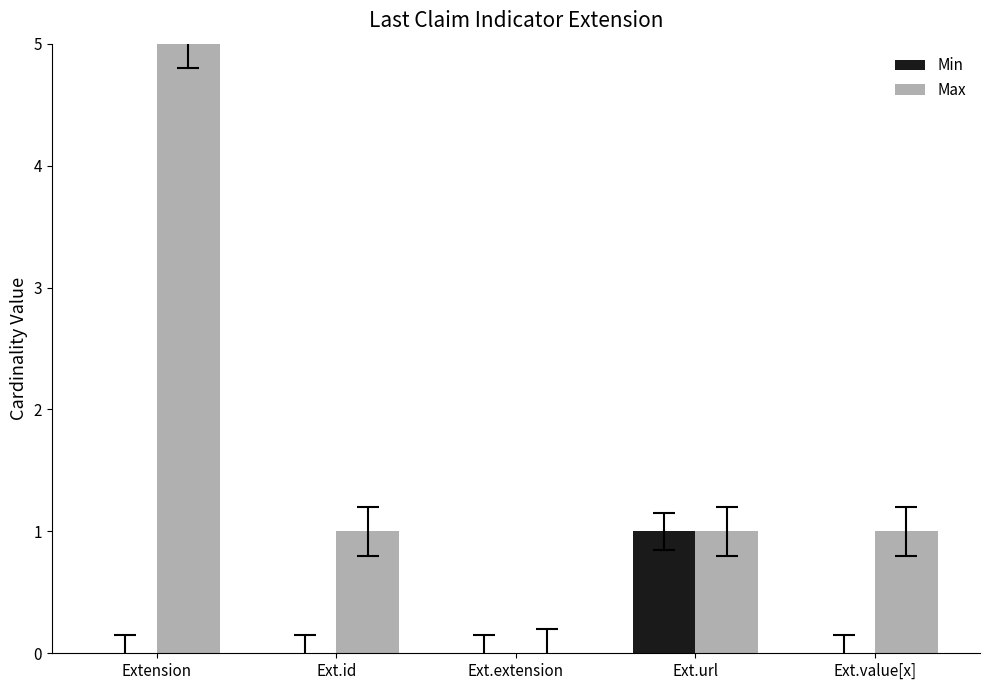

What is the greatest value displayed?

5